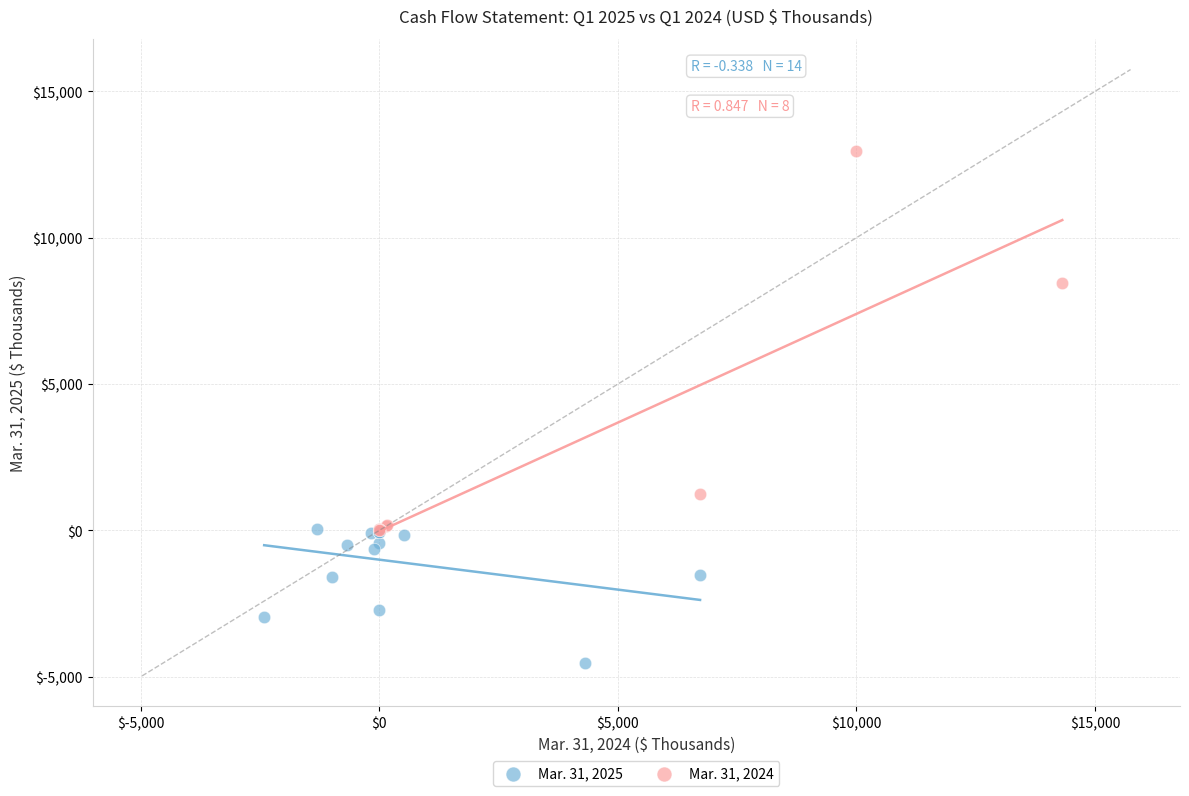

What are all the series names shown in the legend?

Mar. 31, 2025, Mar. 31, 2024